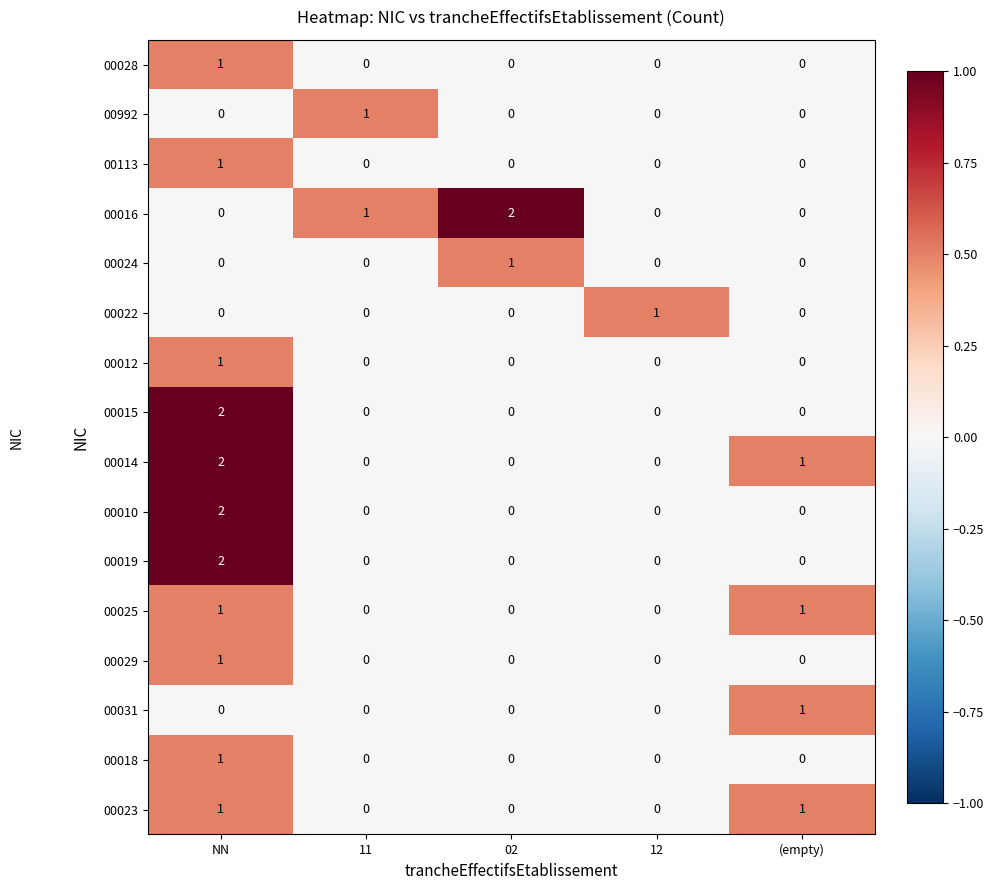

Count the number of categories in the chart.

5